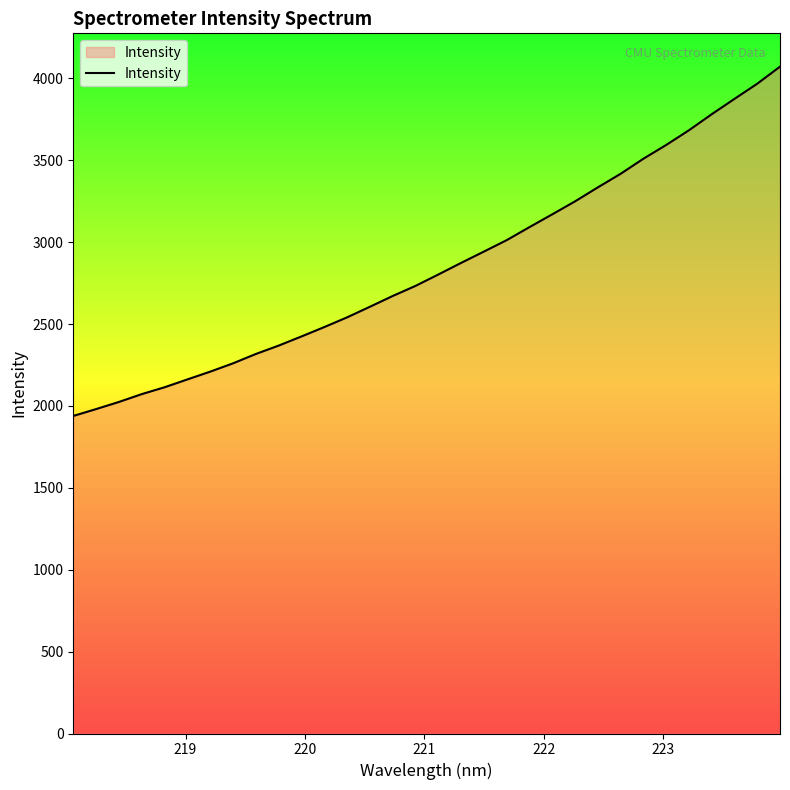

What is the difference between the maximum and minimum values?

2132.8